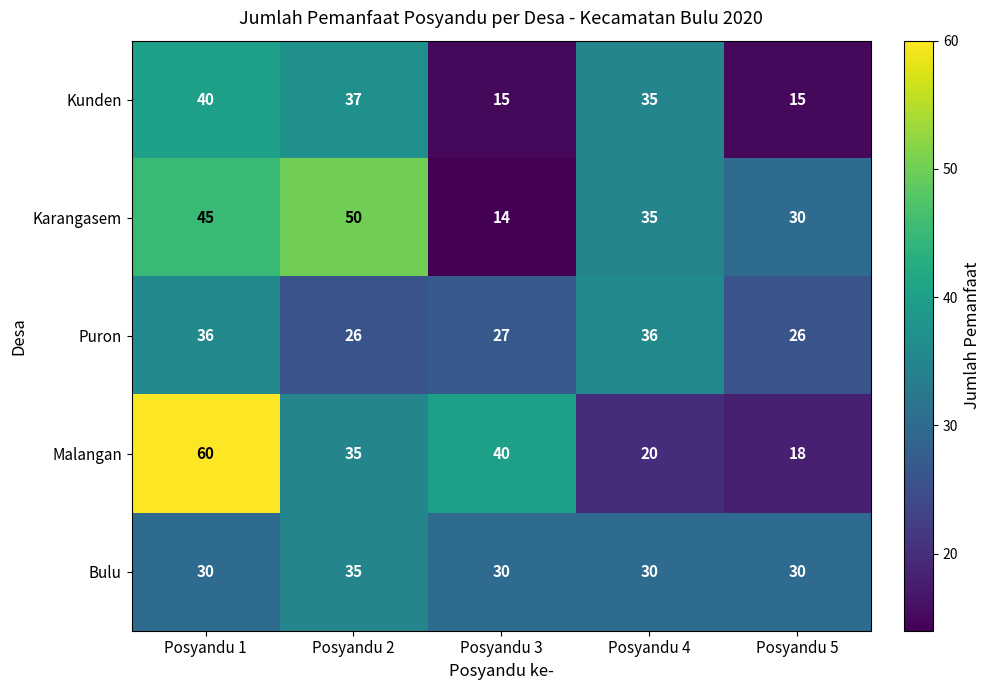

Count the number of data series in this chart.

5